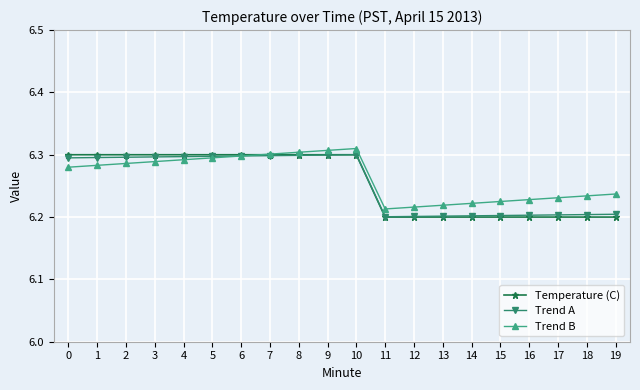

How many Temperature (C) values are between 6 and 7?

20